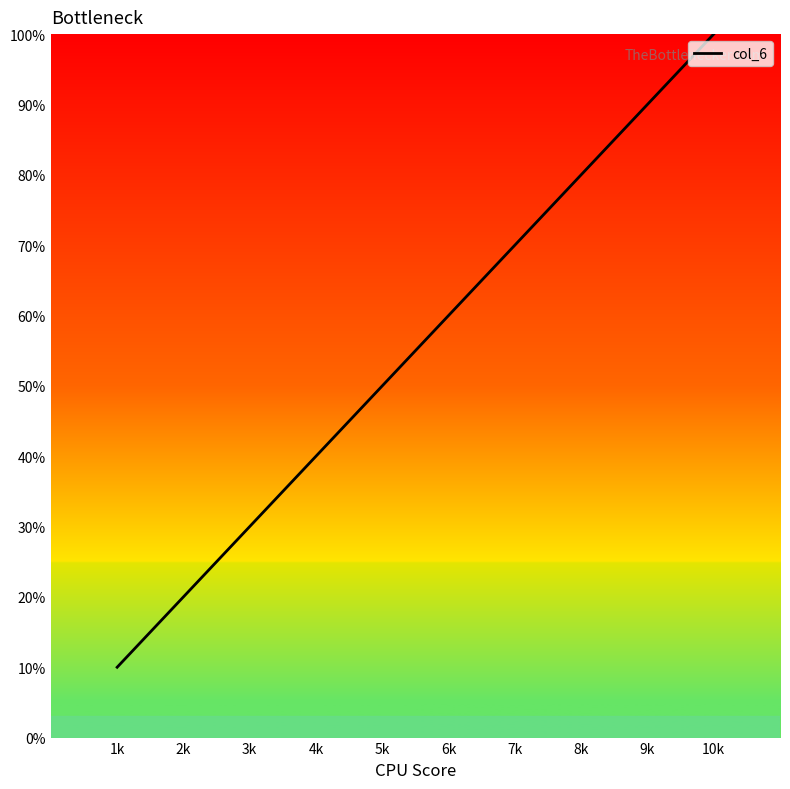

Rank the categories by value from lowest to highest.

1k, 2k, 3k, 4k, 5k, 6k, 7k, 8k, 9k, 10k